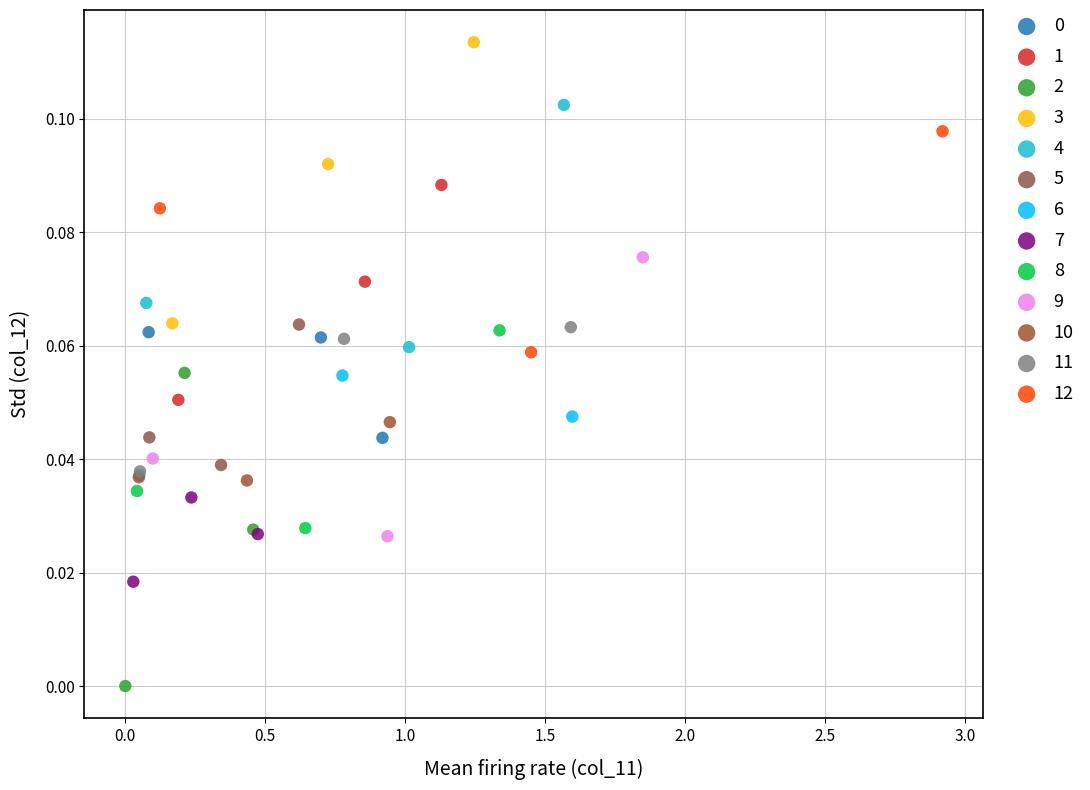

Which series contains the highest Y value?

3